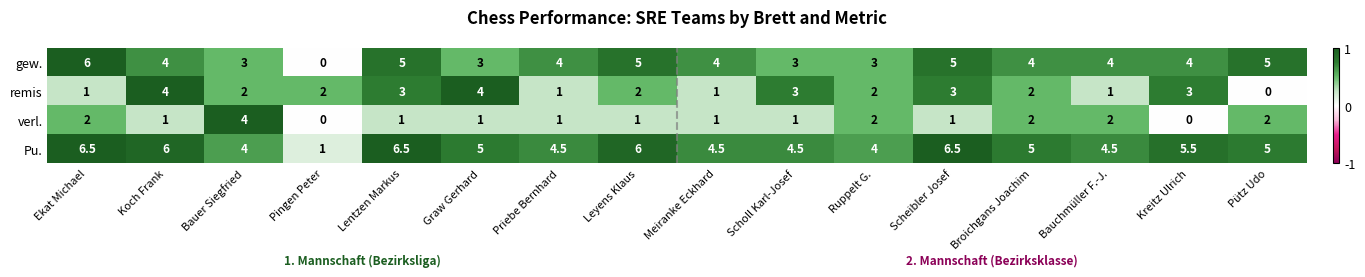

The value of remis at Bauer Siegfried is 1.0. True or false?

False